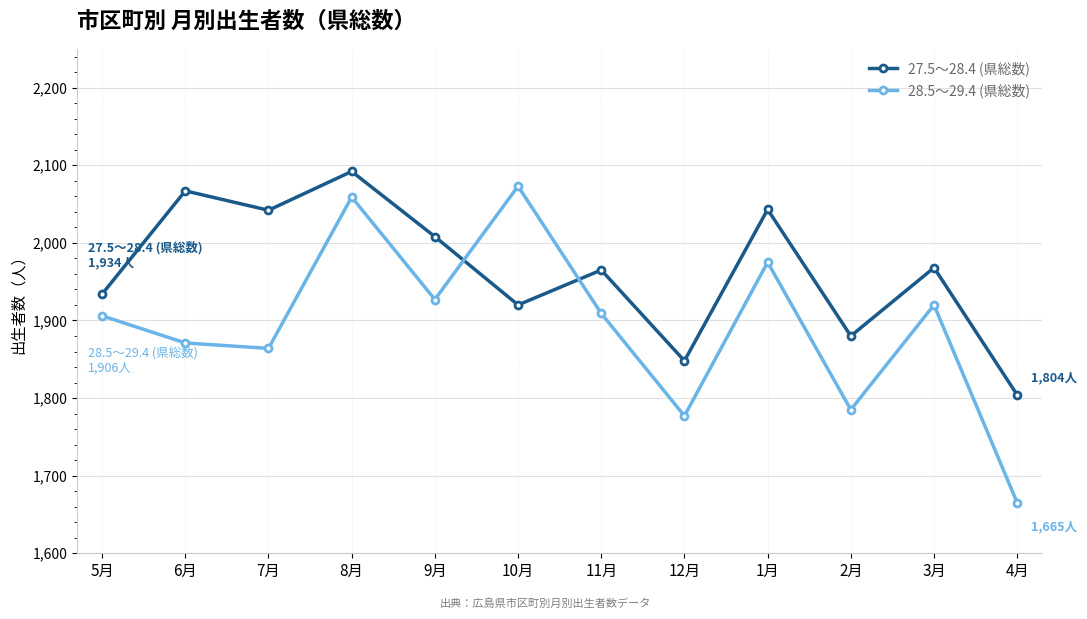

Is it true that 28.5～29.4 (県総数) equals 2255 at 4月?

False